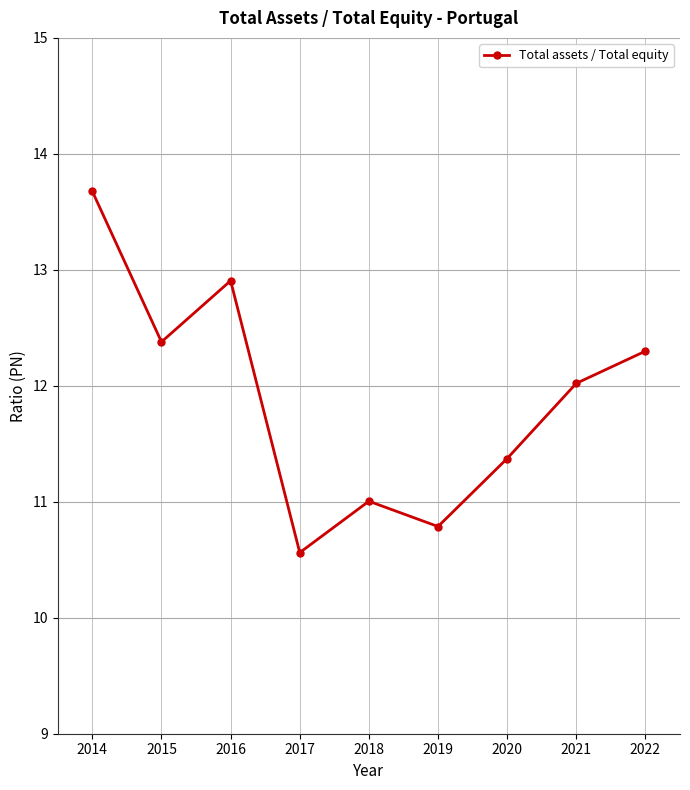

How many lines are shown in the chart?

1